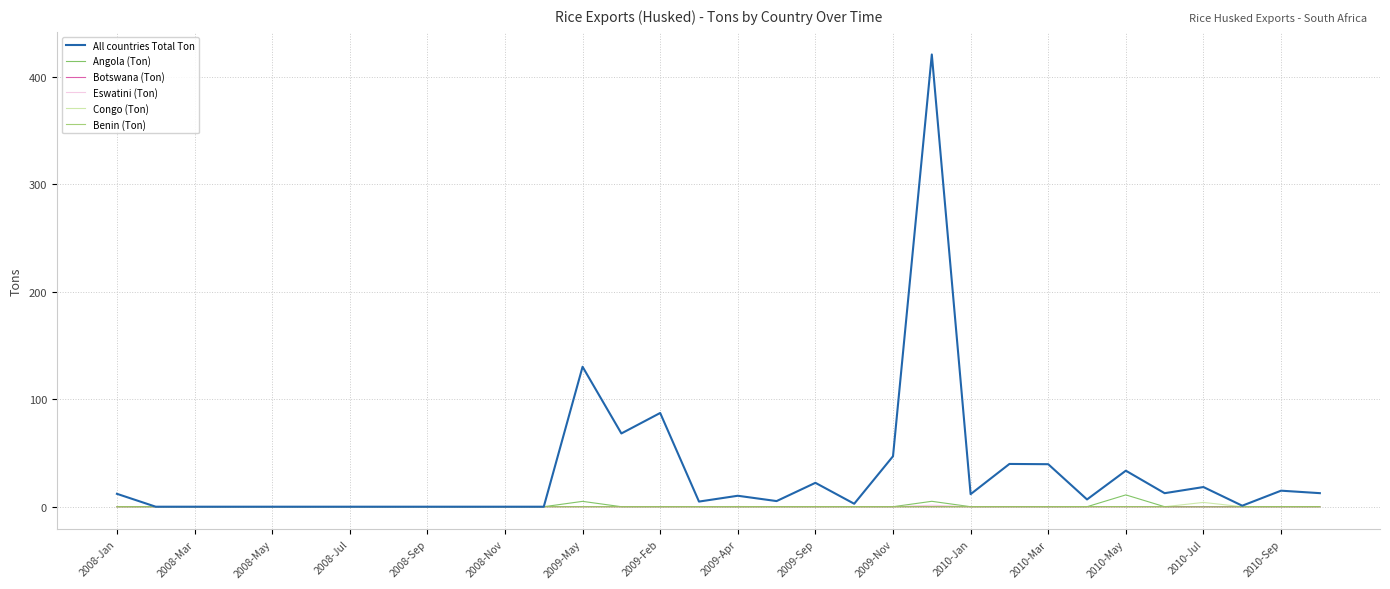

Which series has the widest spread of values?

All countries Total Ton